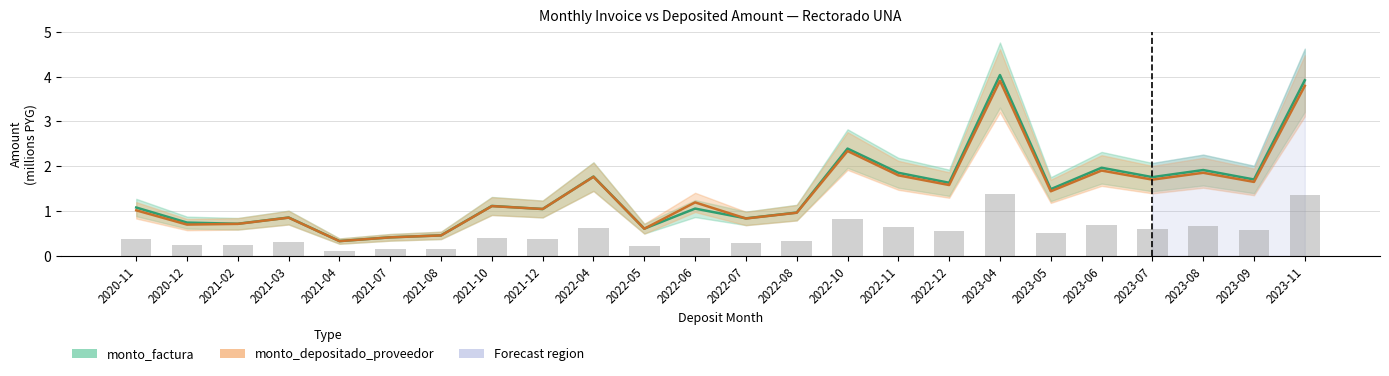

What is the approximate value of monto_factura at 2021-04?

0.3